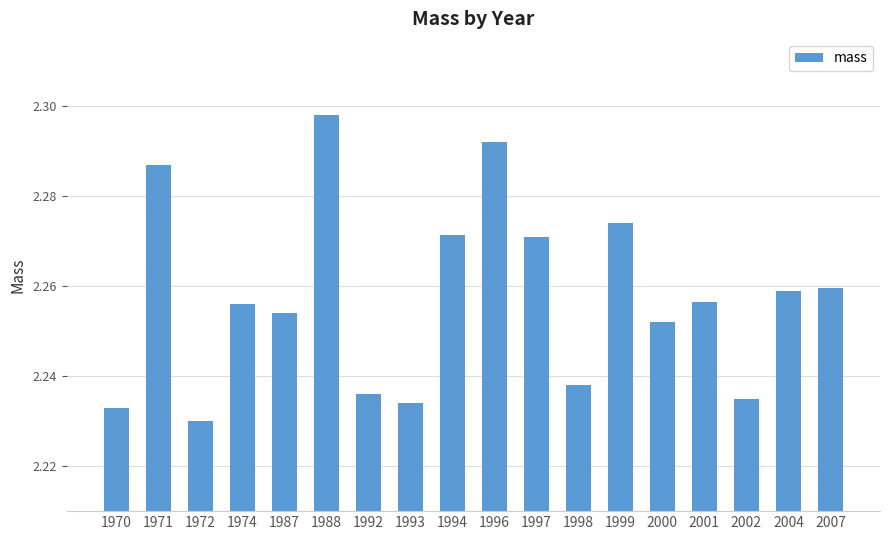

Between 1971 and 1997, which is larger?

1971